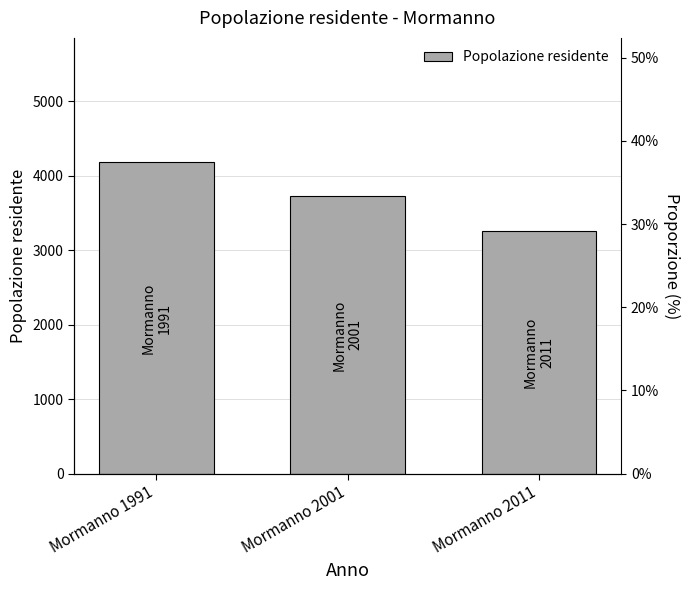

What is the greatest value displayed?

4181